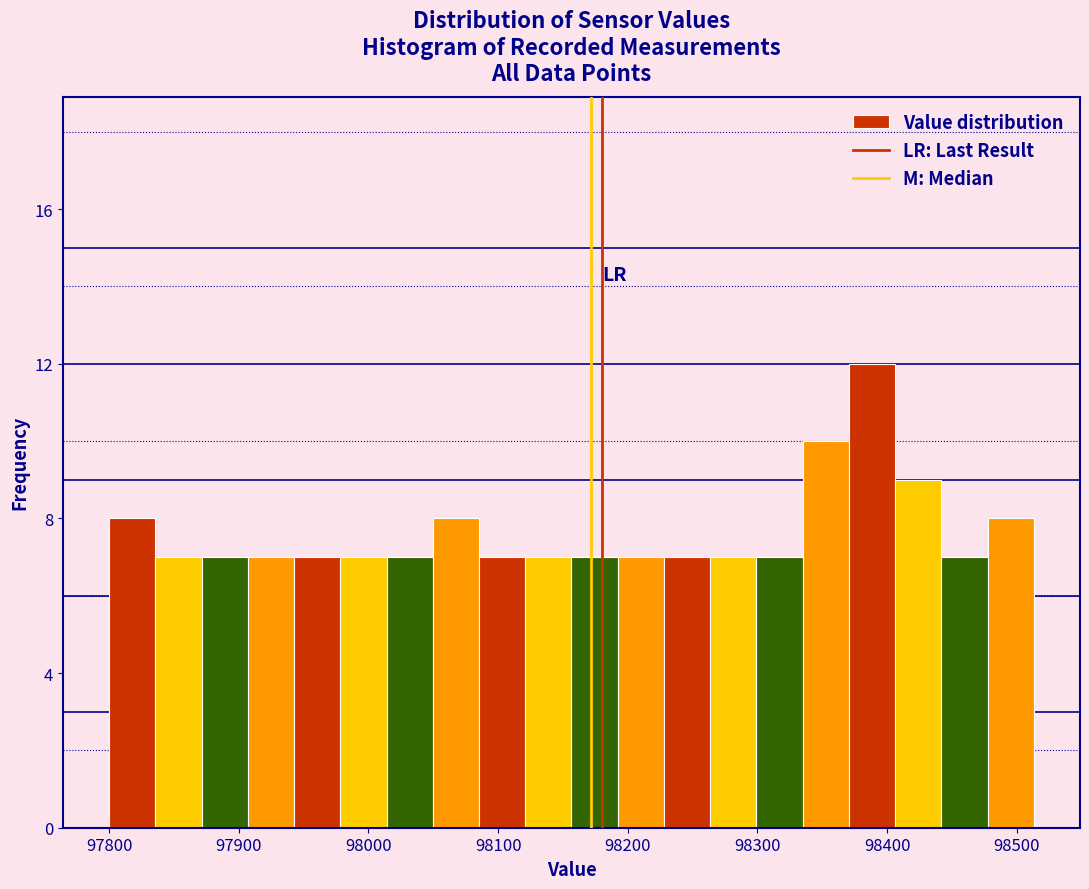

Read against the x-axis, roughly where is the centre of the tallest bar?

98390